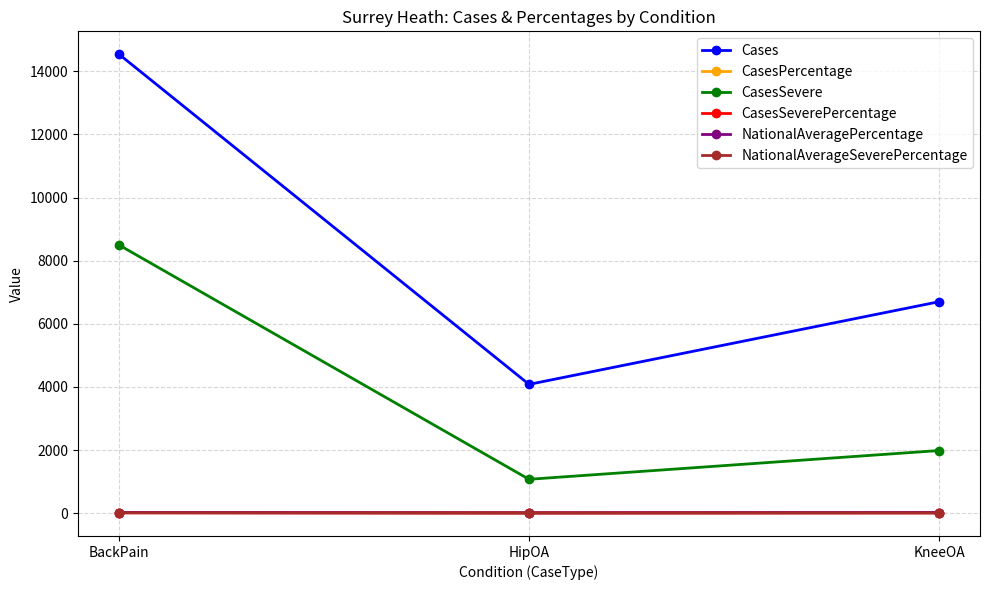

At which label is NationalAverageSeverePercentage closest to 6?

KneeOA